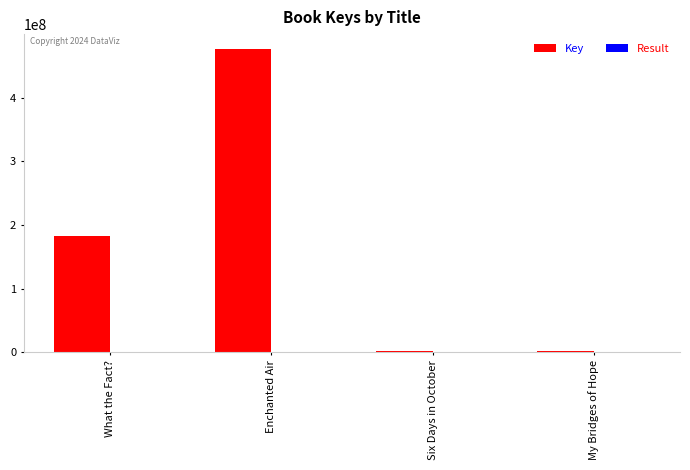

At which category is the sum across all series the highest?

Enchanted Air